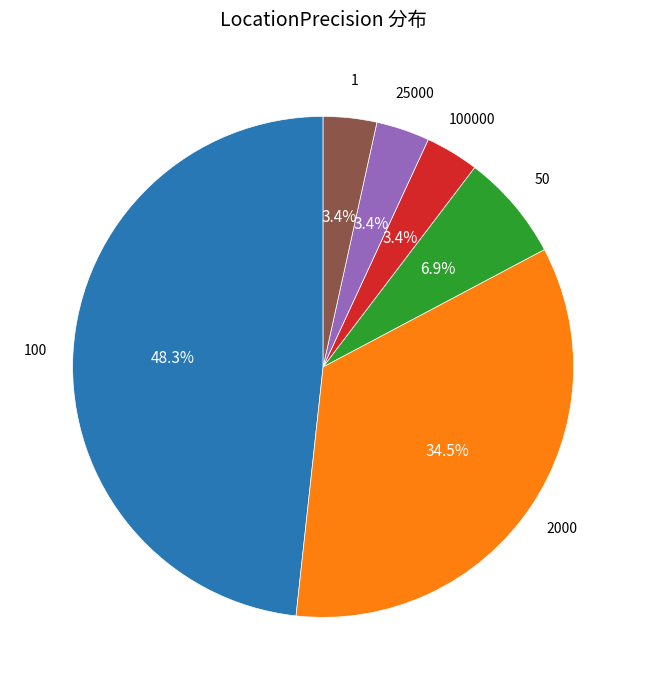

What percentage is the 25000 slice, to the nearest percent?

3%